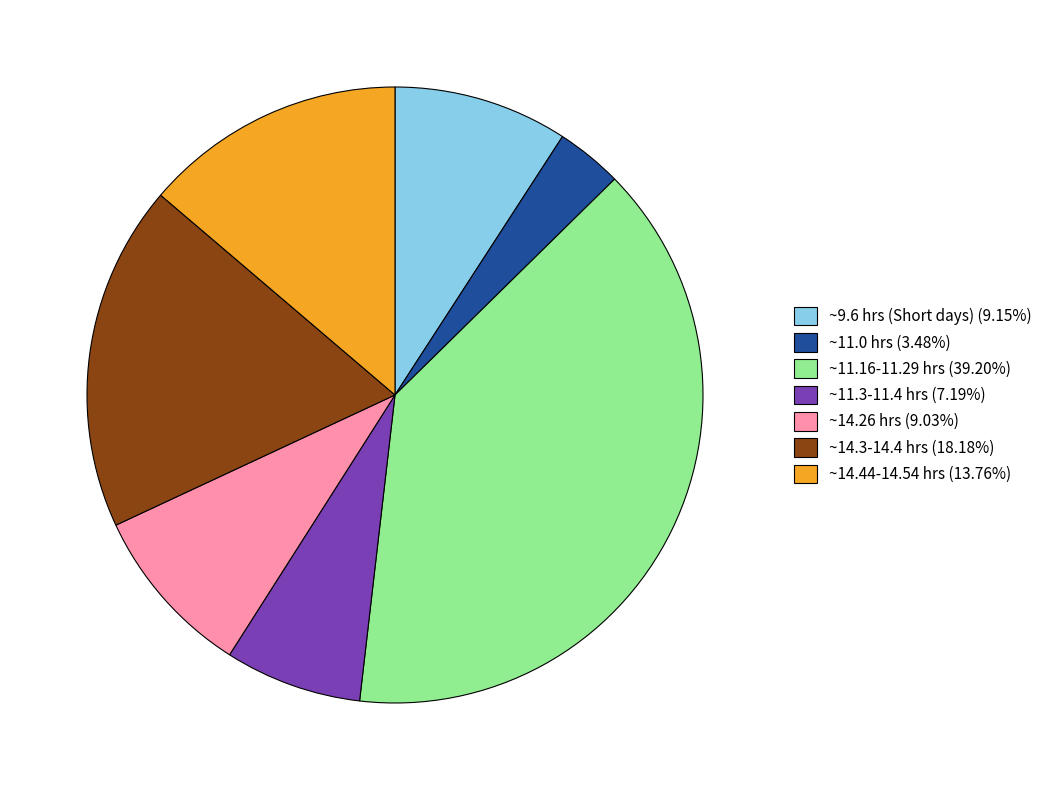

Is the sum of ~11.16-11.29 hrs (39.20%) and ~14.3-14.4 hrs (18.18%) greater than half?

Yes